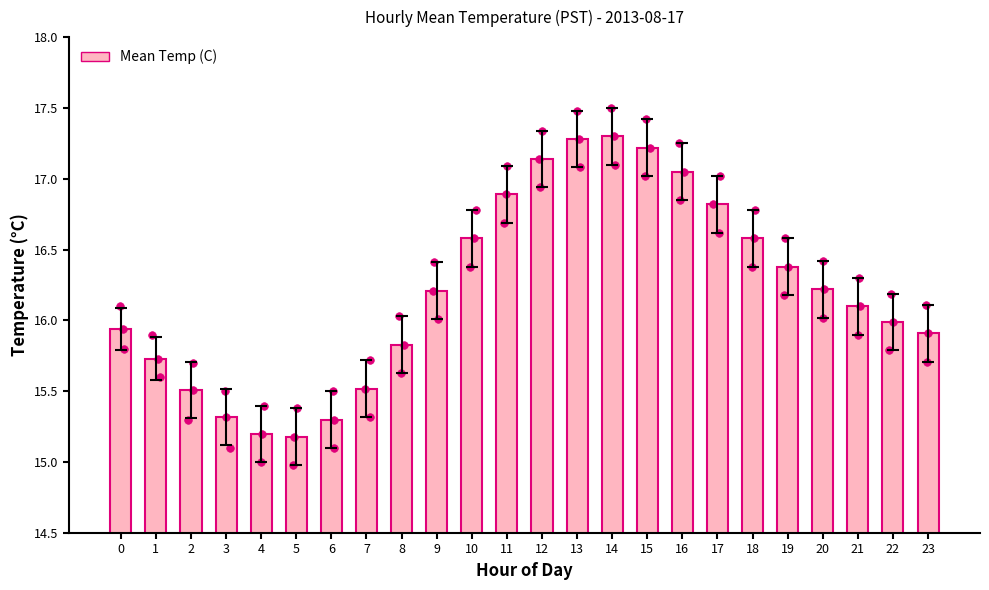

Which has a higher value, 19 or 12?

12